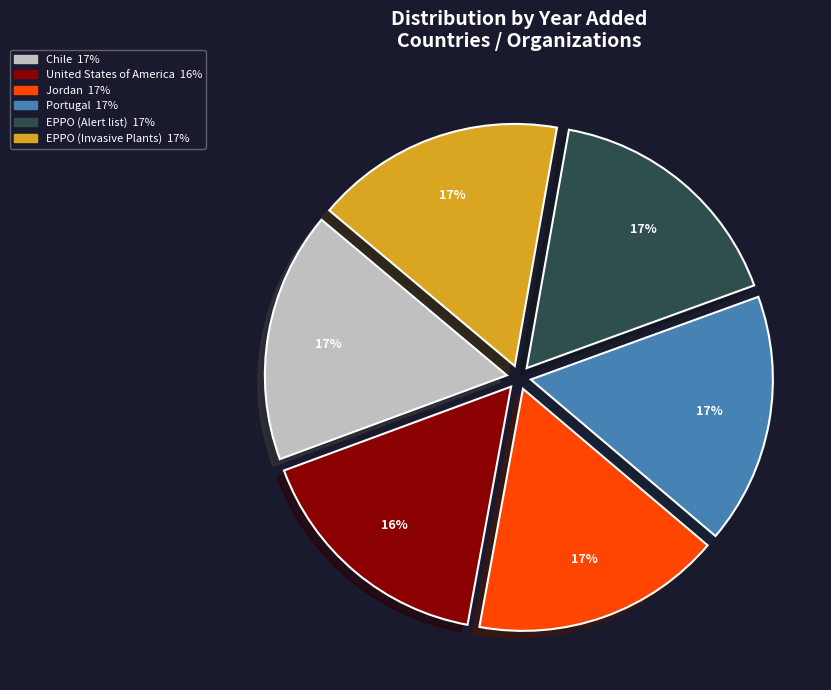

Does any single category account for the majority?

No